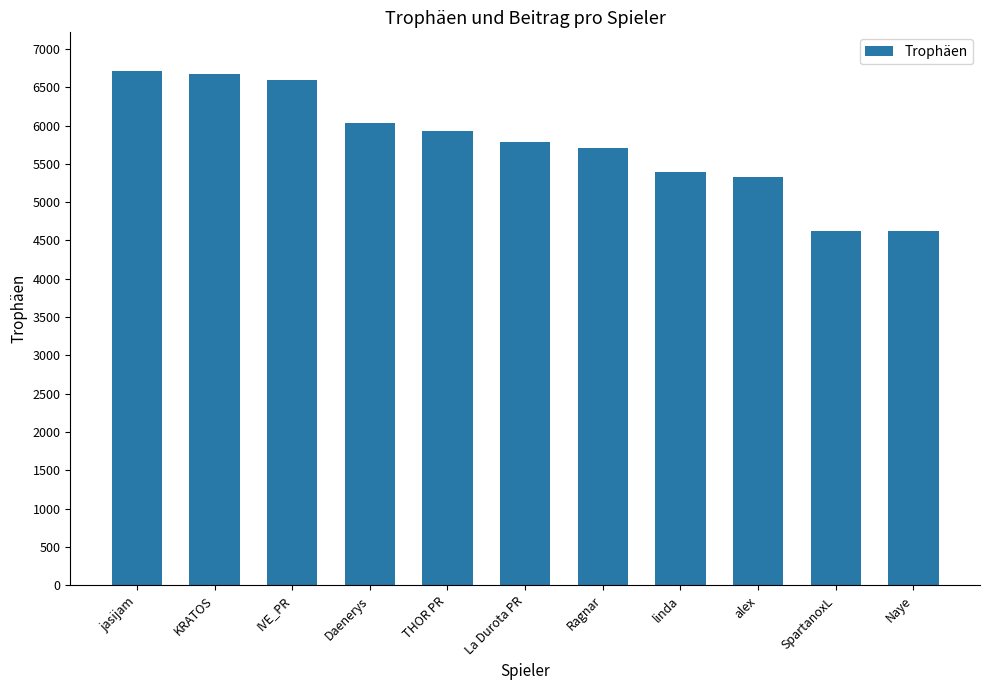

What is the ratio of the value at KRATOS to the value at La Durota PR?

1.2